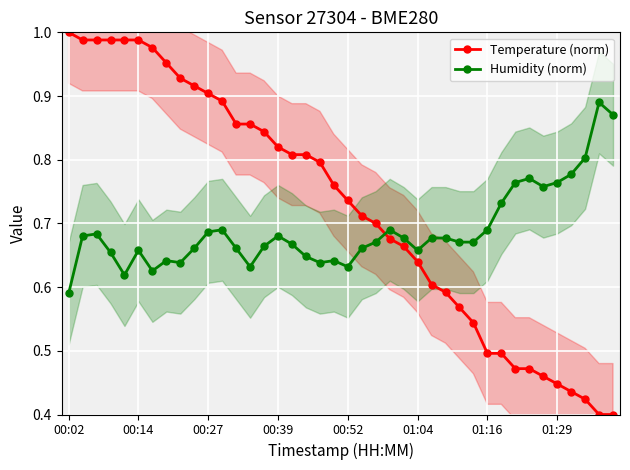

How many times do Humidity (norm) and Temperature (norm) cross each other?

1